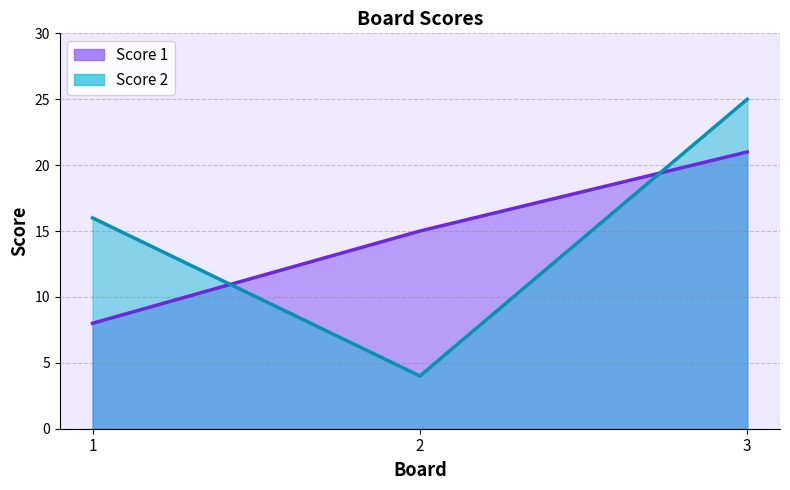

What is the smallest value displayed?

4